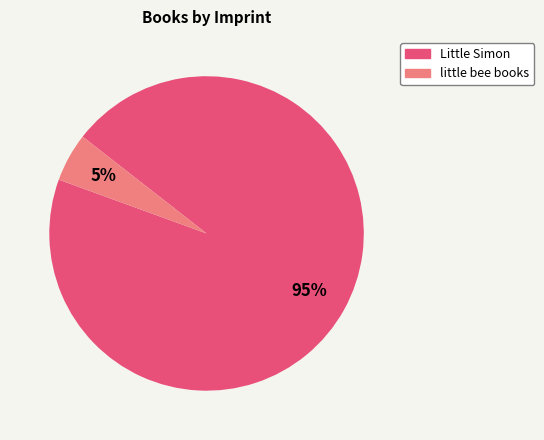

Is there a majority slice in this chart?

Yes